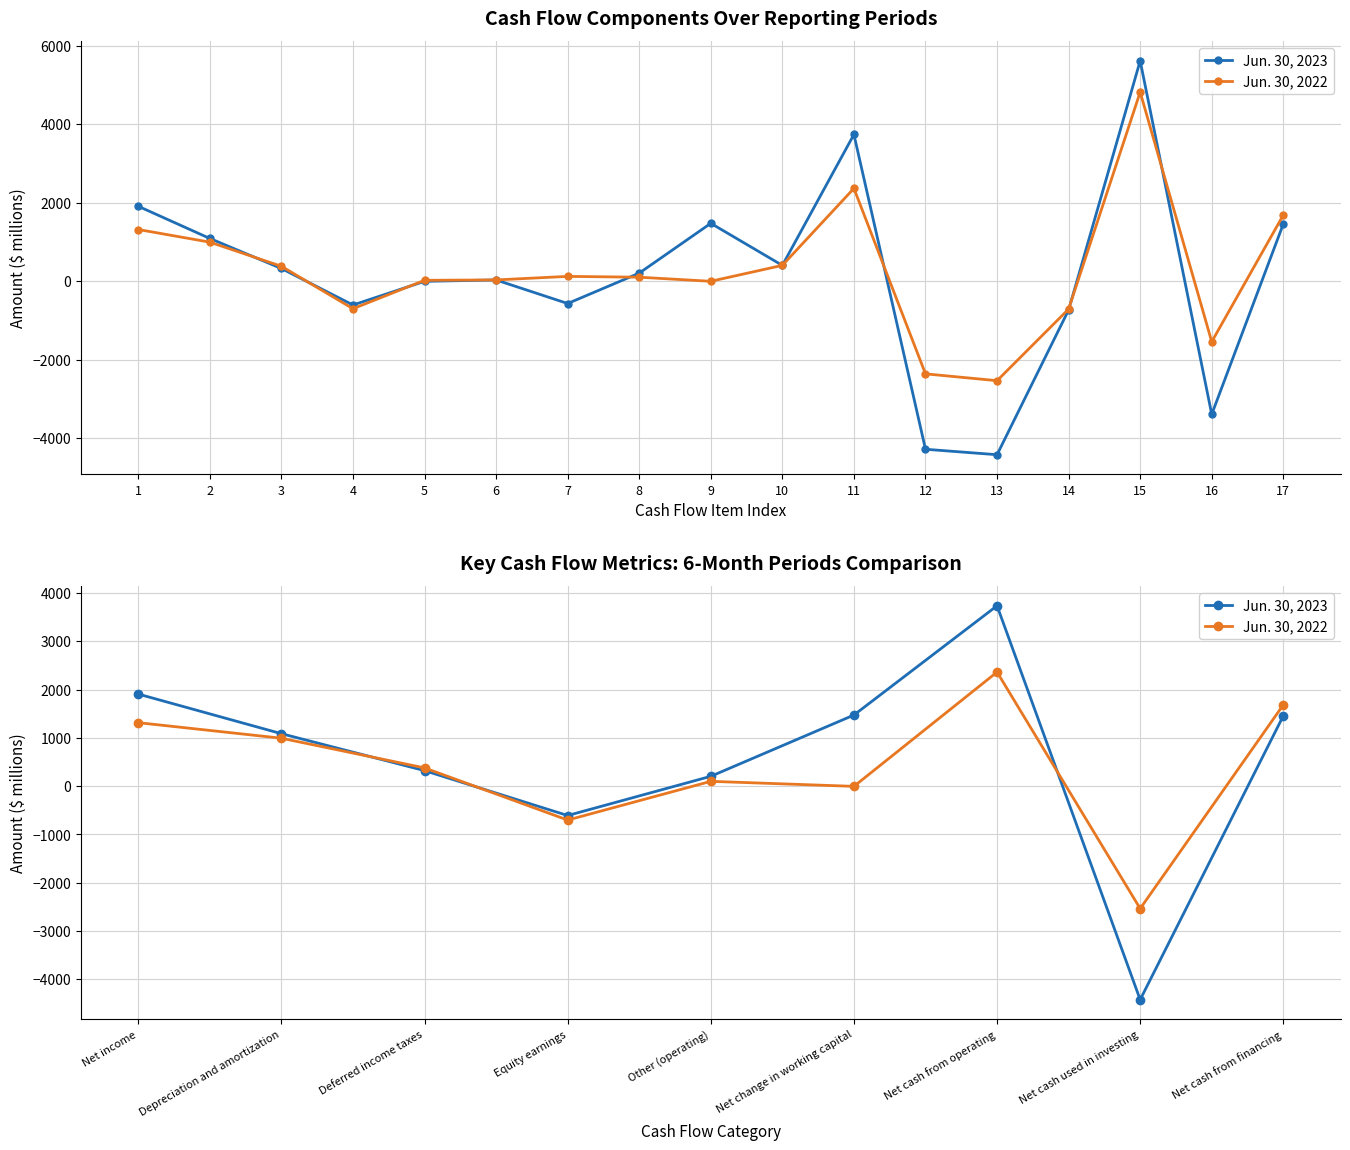

How many lines are shown in the chart?

2